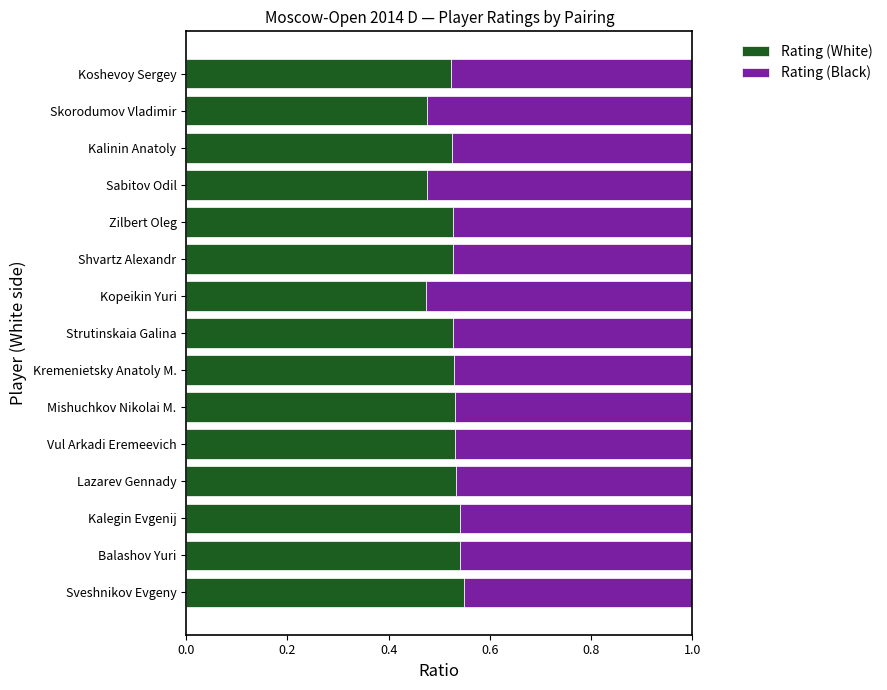

The value of Rating (White) at Vul Arkadi Eremeevich is 0.7. True or false?

False